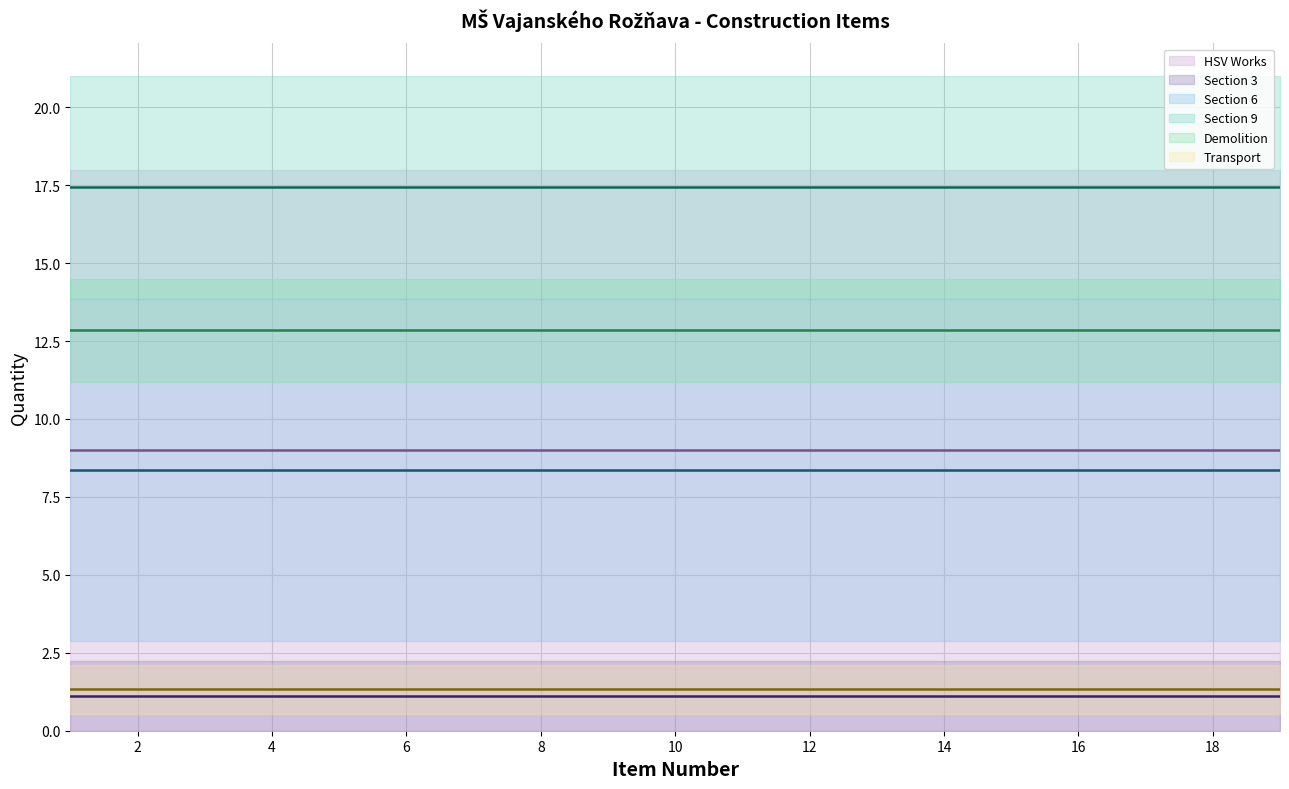

Which series changed the most between 6 and 20?

HSV Works (mean)